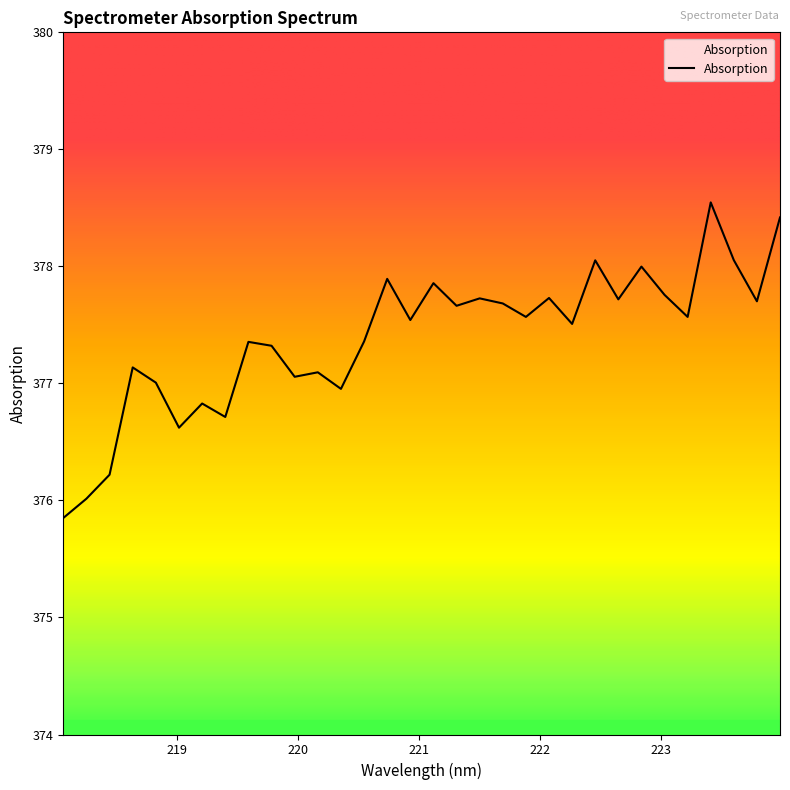

Reading left to right, extract all data points from this chart.

375.9	376.0	376.2	377.1	377.0	376.6	376.8	376.7	377.4	377.3	377.1	377.1	377.0	377.4	377.9	377.5	377.9	377.7	377.7	377.7	377.6	377.7	377.5	378.1	377.7	378.0	377.8	377.6	378.5	378.1	377.7	378.4